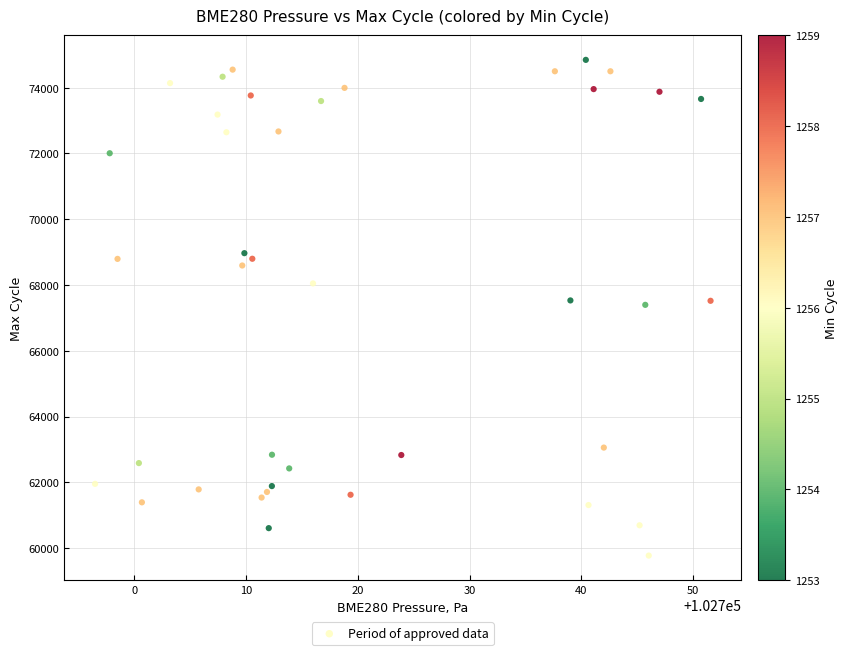

What is the range of Y values (max minus min)?

15071